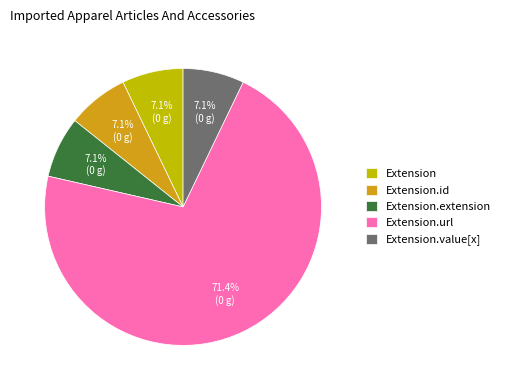

Is Extension the majority of the pie?

No